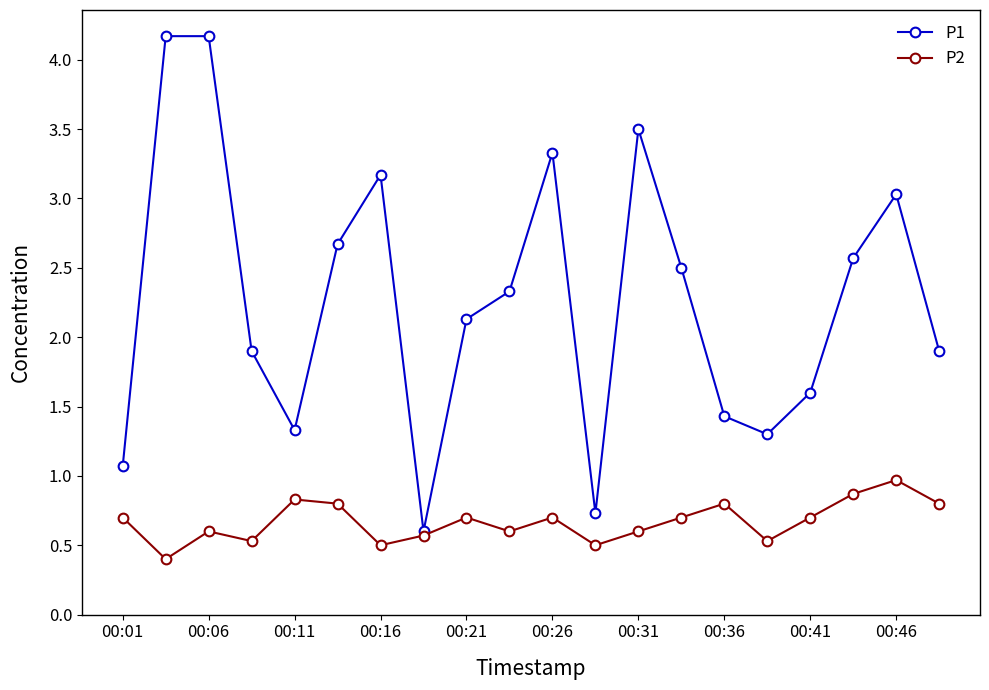

How many data points does each series have?

20